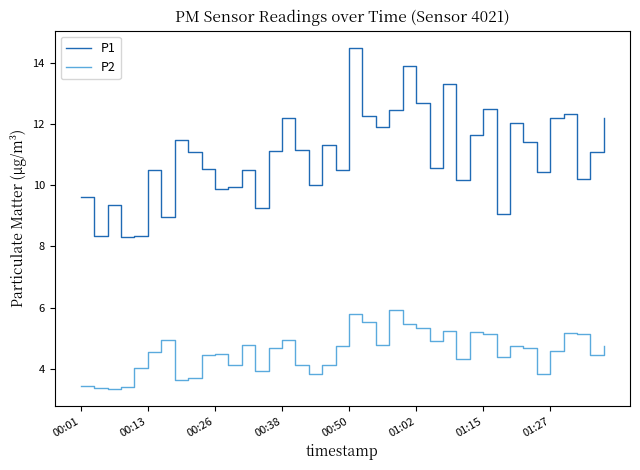

Which series has the largest total across all categories?

P1